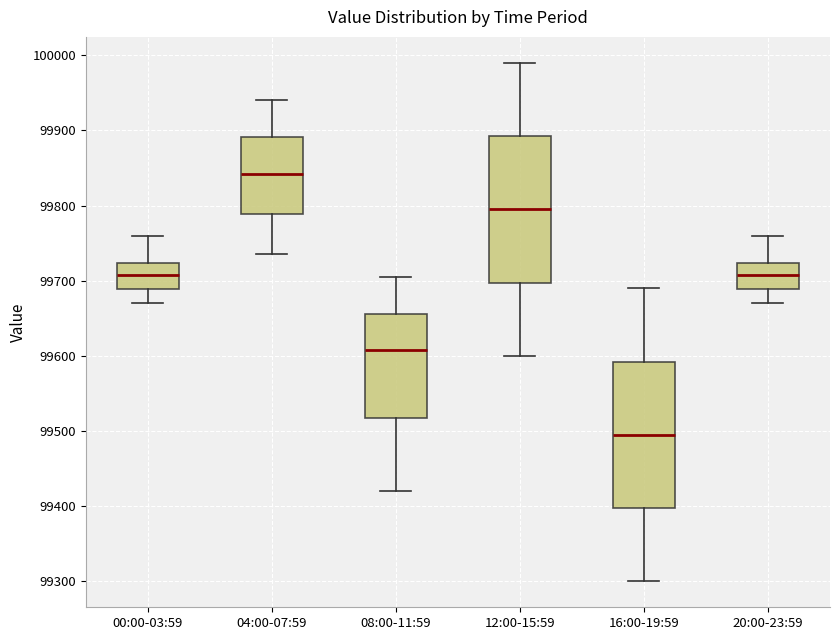

Which box has the highest median line?

04:00-07:59